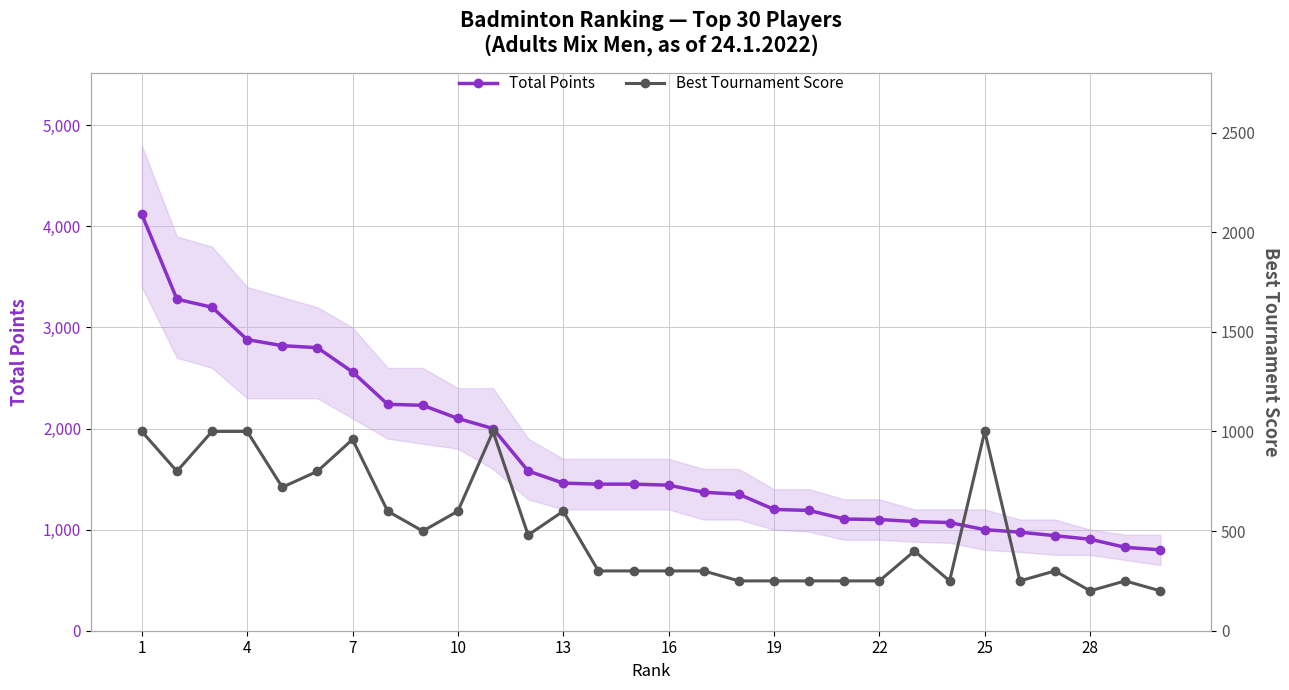

Rank the series by their average value, from highest to lowest.

Total Points, Best Tournament Score